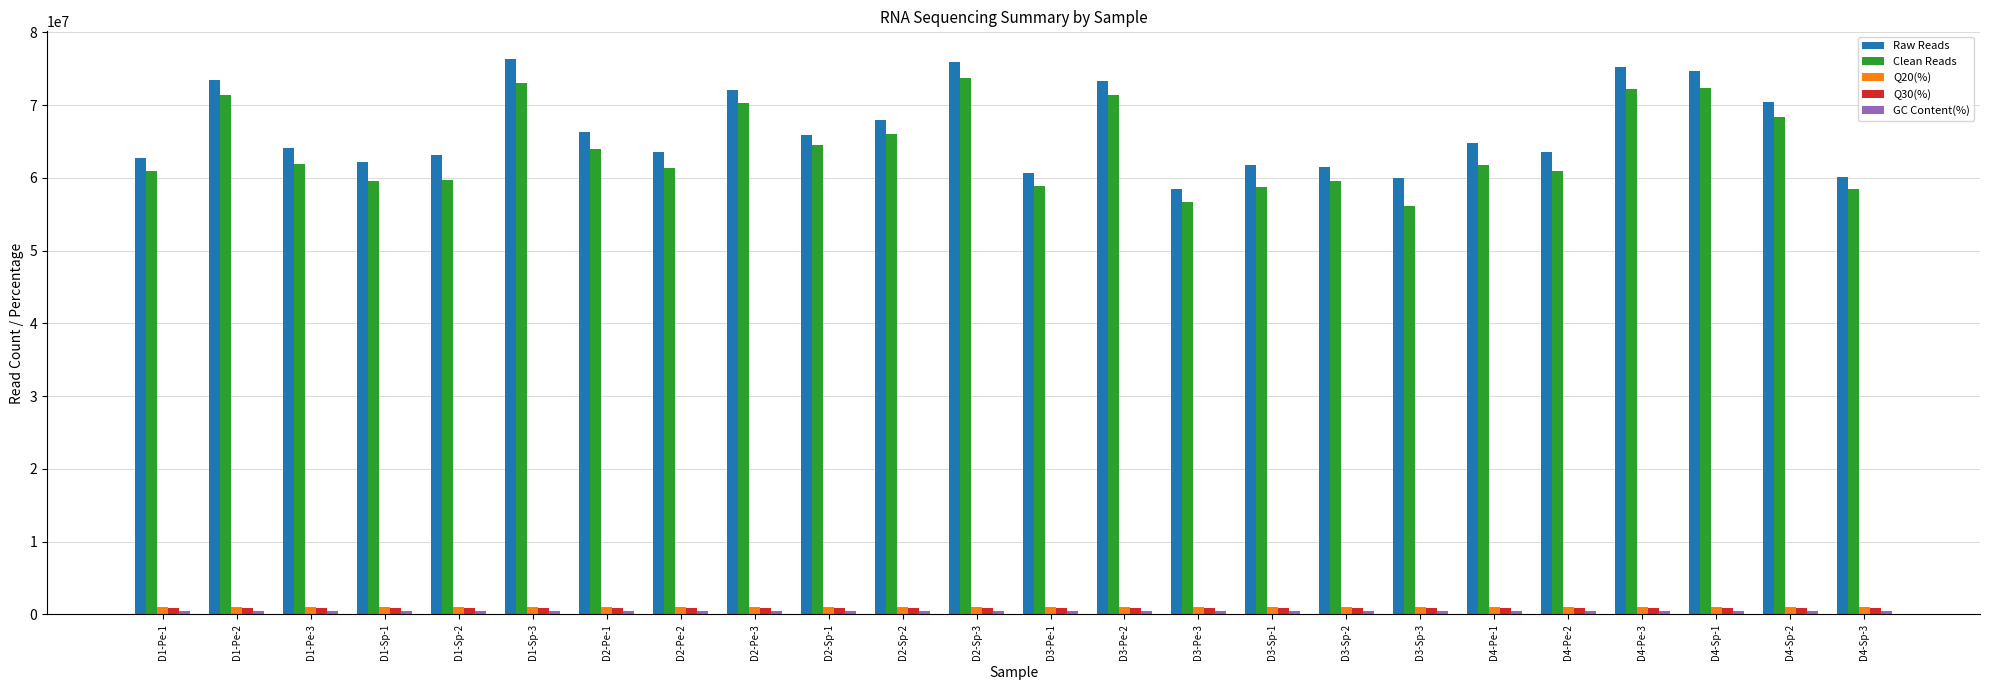

What is the maximum value shown in the chart?

76342360